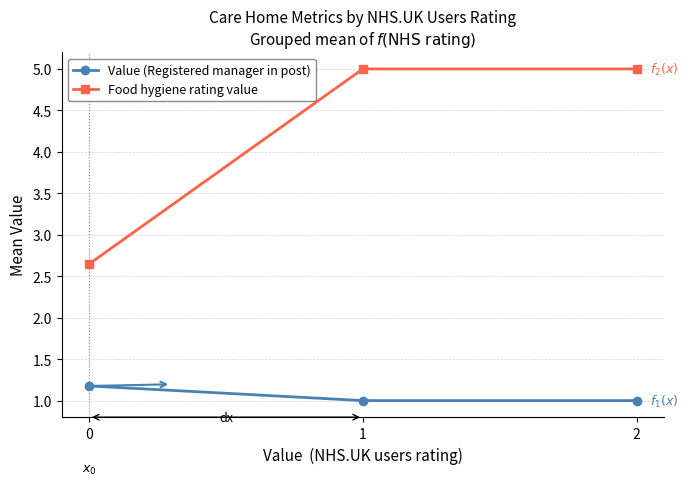

List the series in order of their peak value, lowest first.

Value (Registered manager in post), Food hygiene rating value